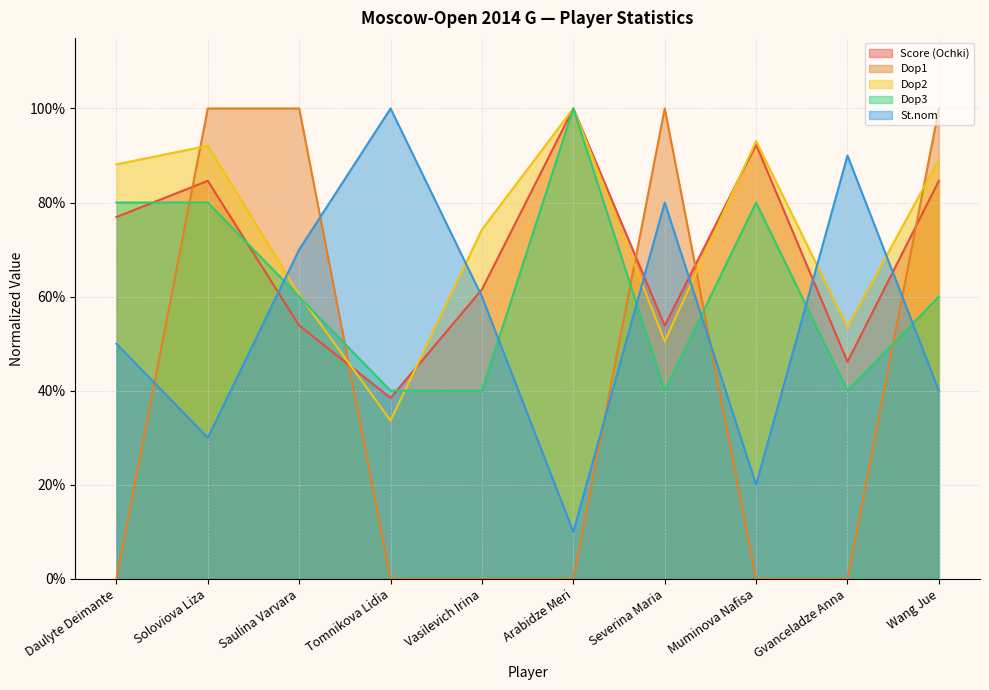

At which label is St.nom closest to 0?

Arabidze Meri